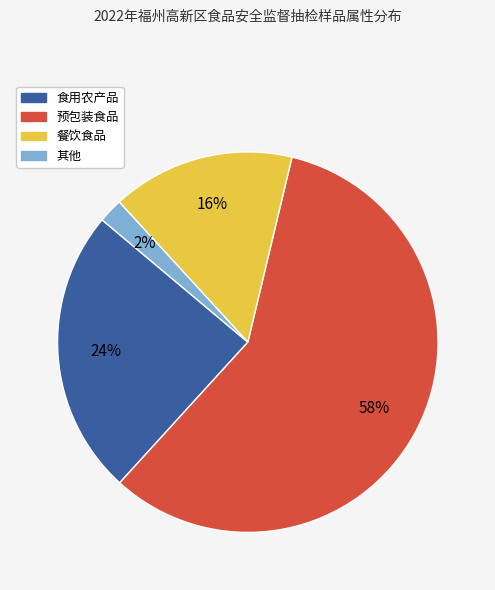

To the nearest percent, what is the average slice percentage?

25%